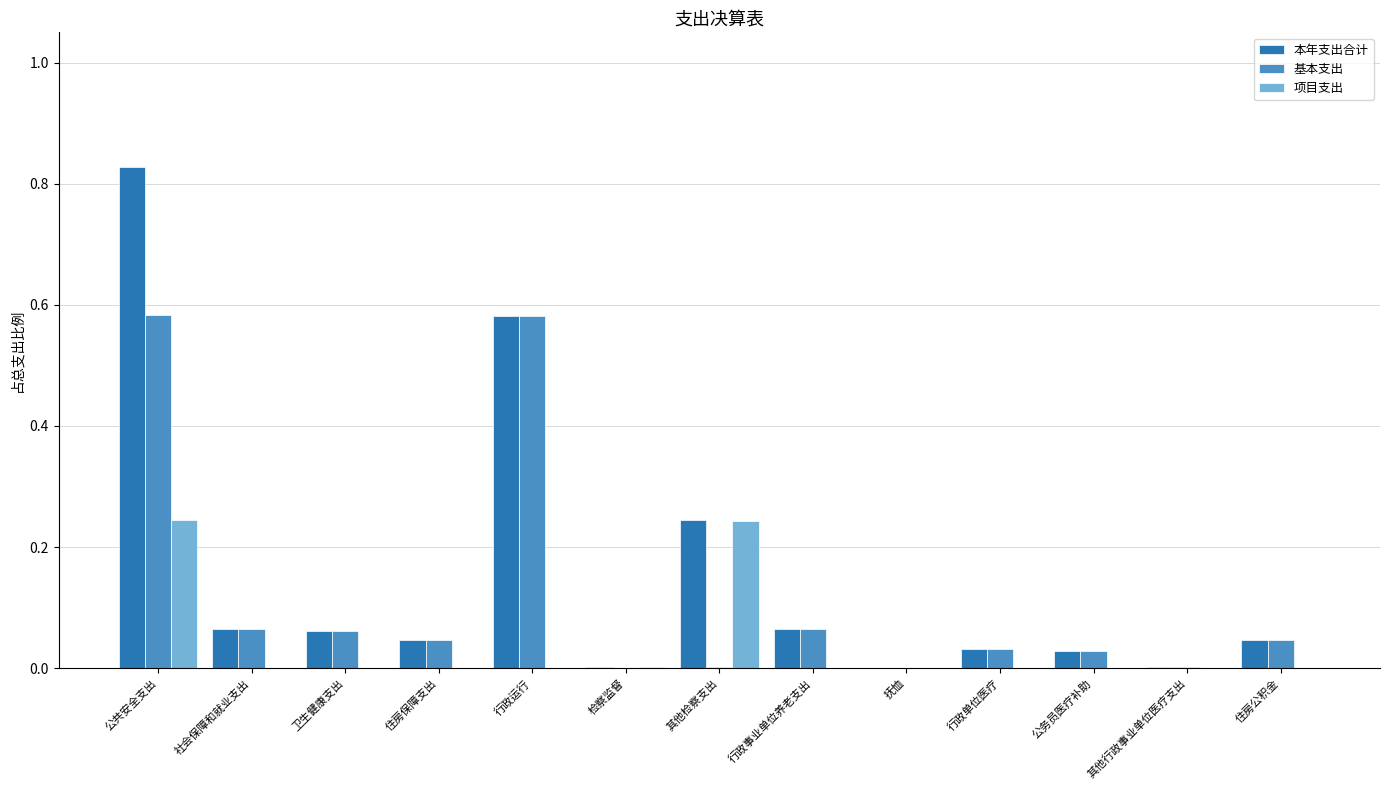

At which category is the sum across all series the highest?

公共安全支出